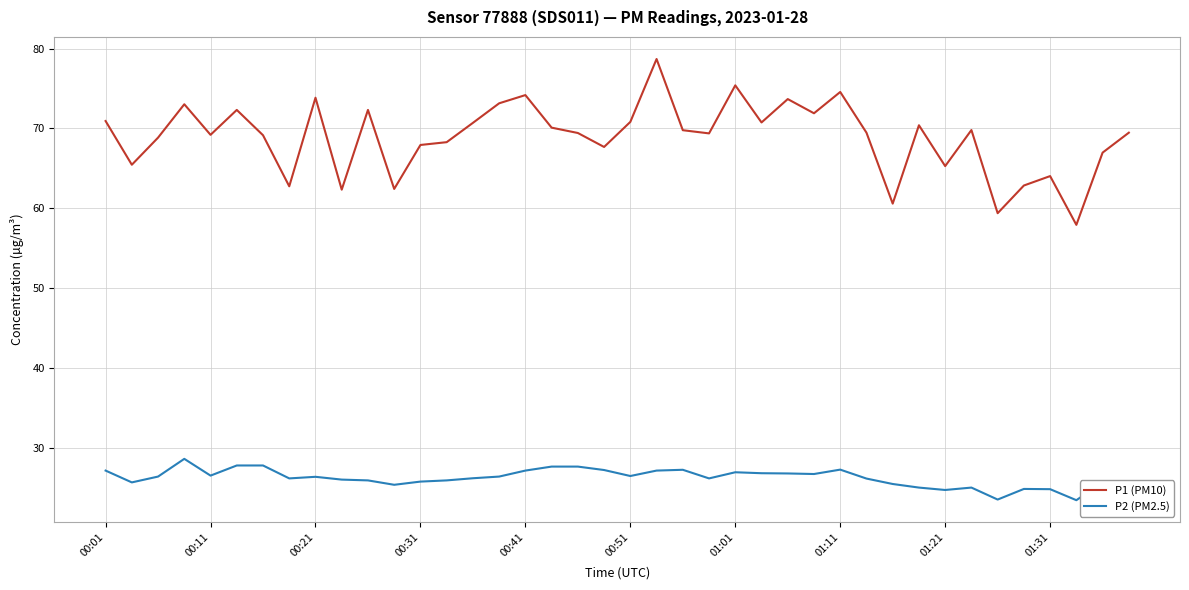

What is the difference between the maximum and minimum values in the P2 (PM2.5) series?

5.2